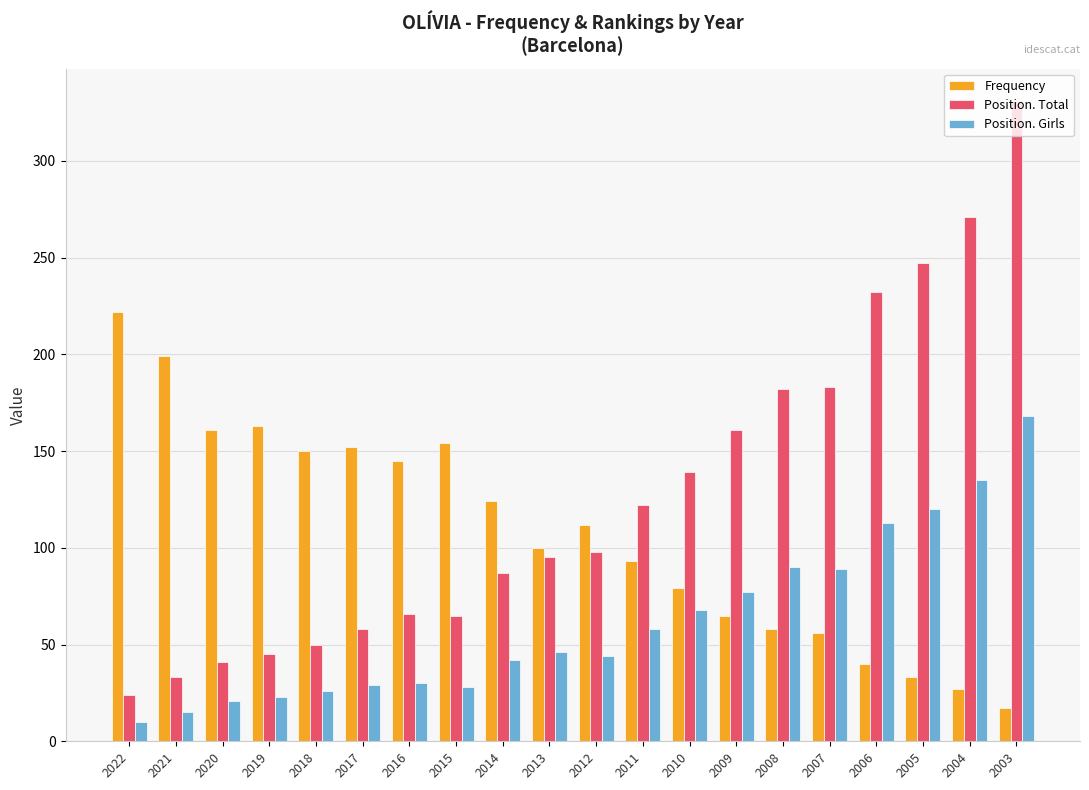

What value does the Position. Total series have at 2019, to the nearest 5?

45